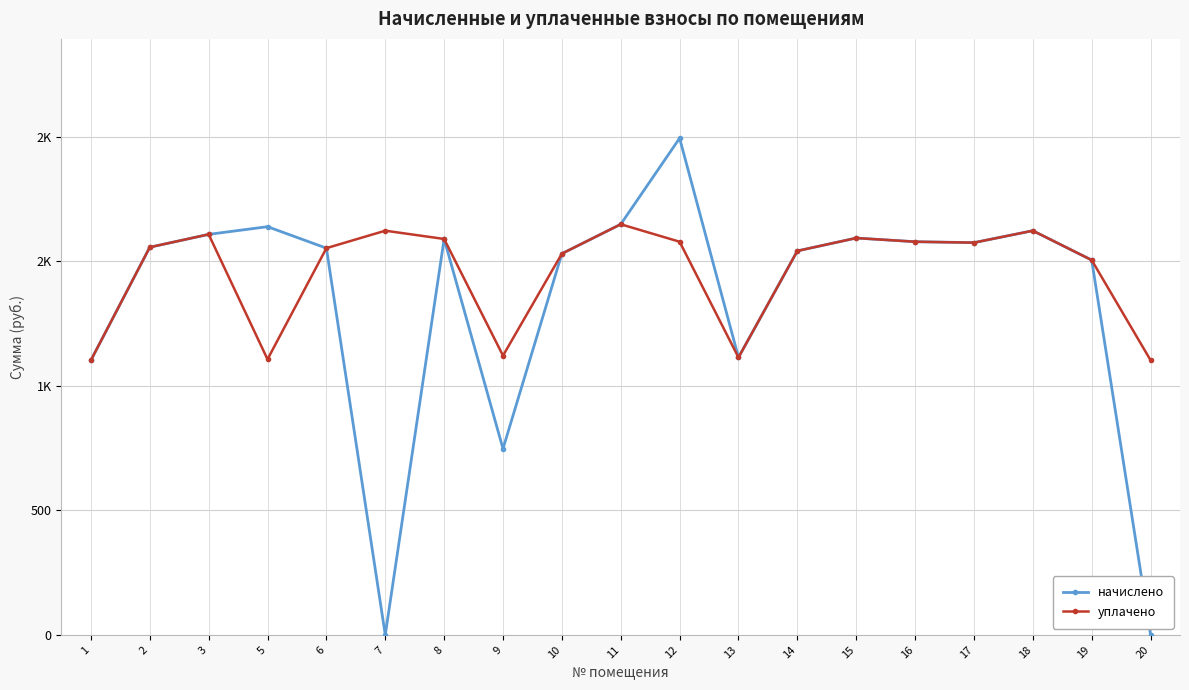

Where is уплачено nearest to the value 1375?

19